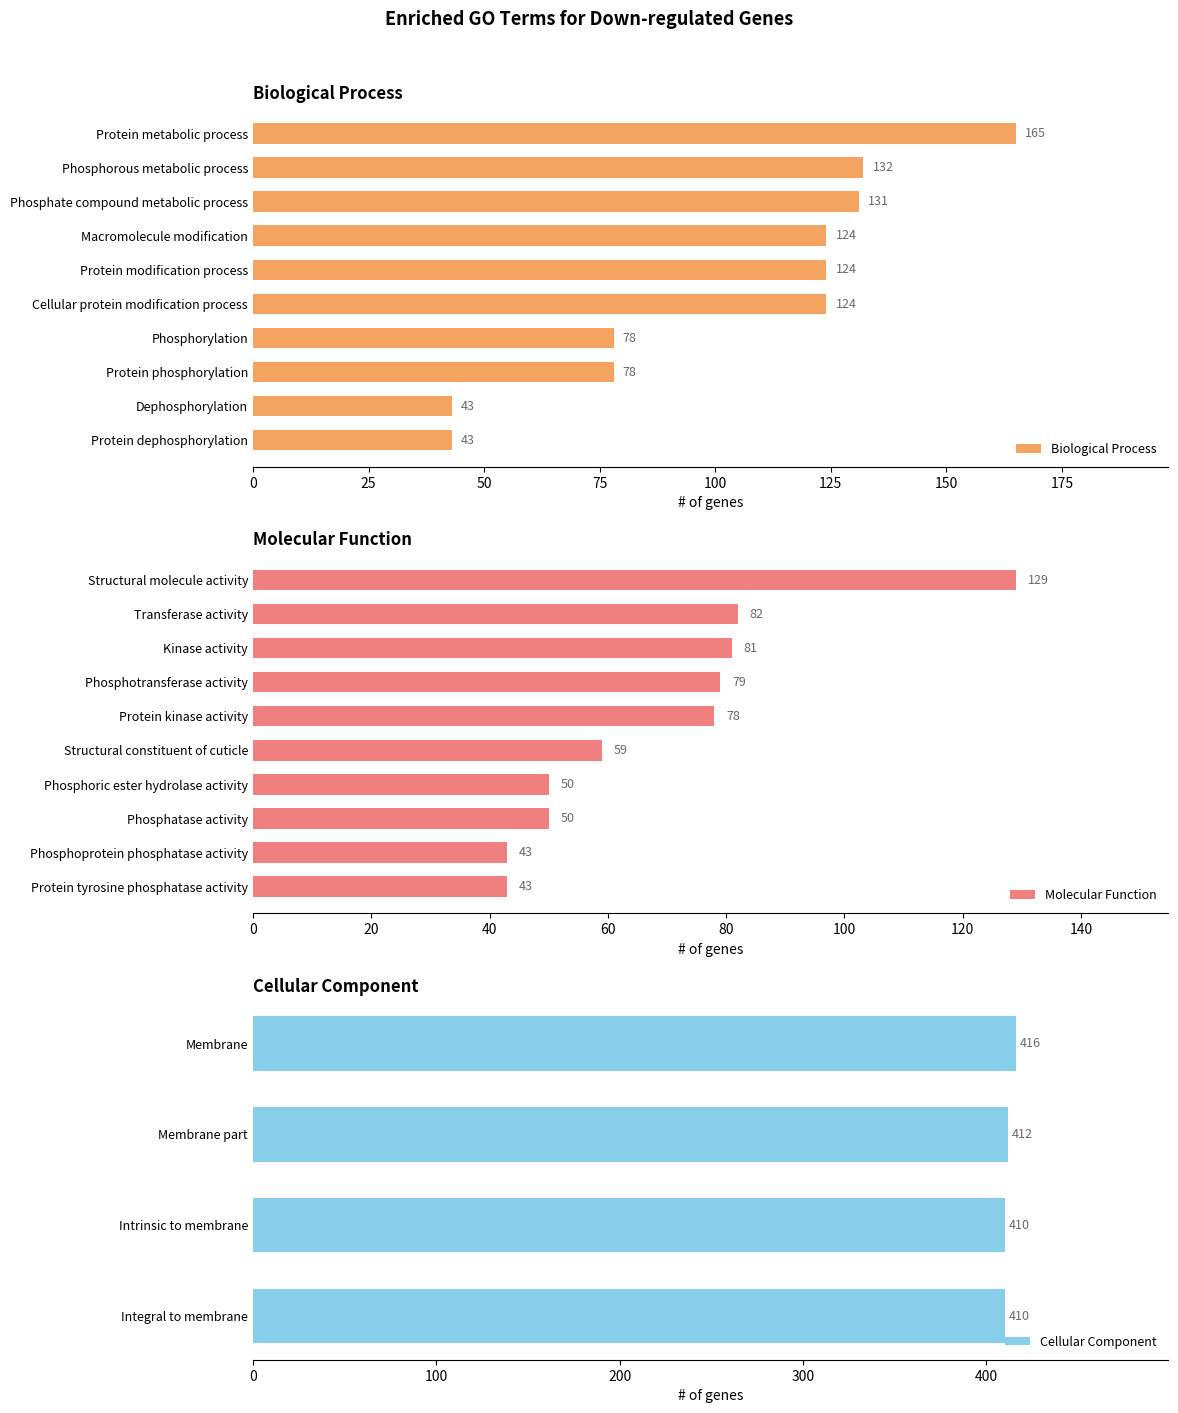

What is the sum of the Molecular Function values at Protein kinase activity and Phosphotransferase activity?

157